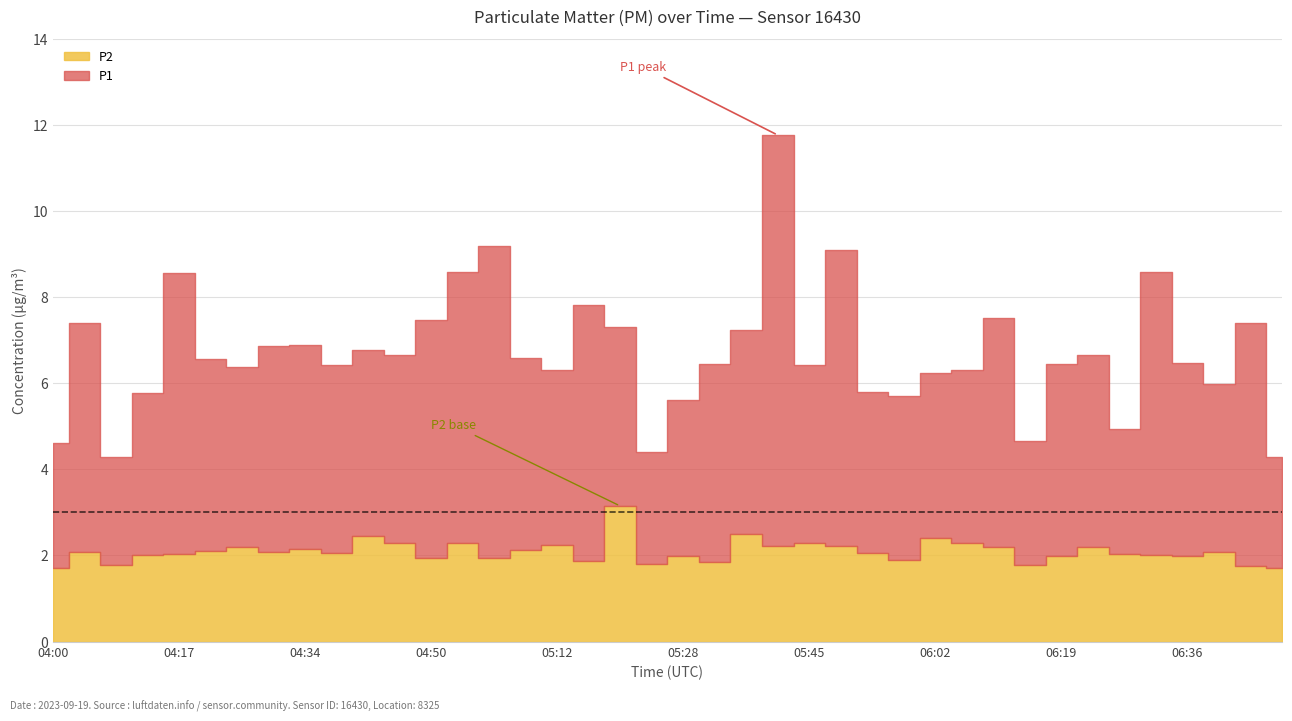

What is the difference between the maximum and minimum values in the P2 series?

1.4